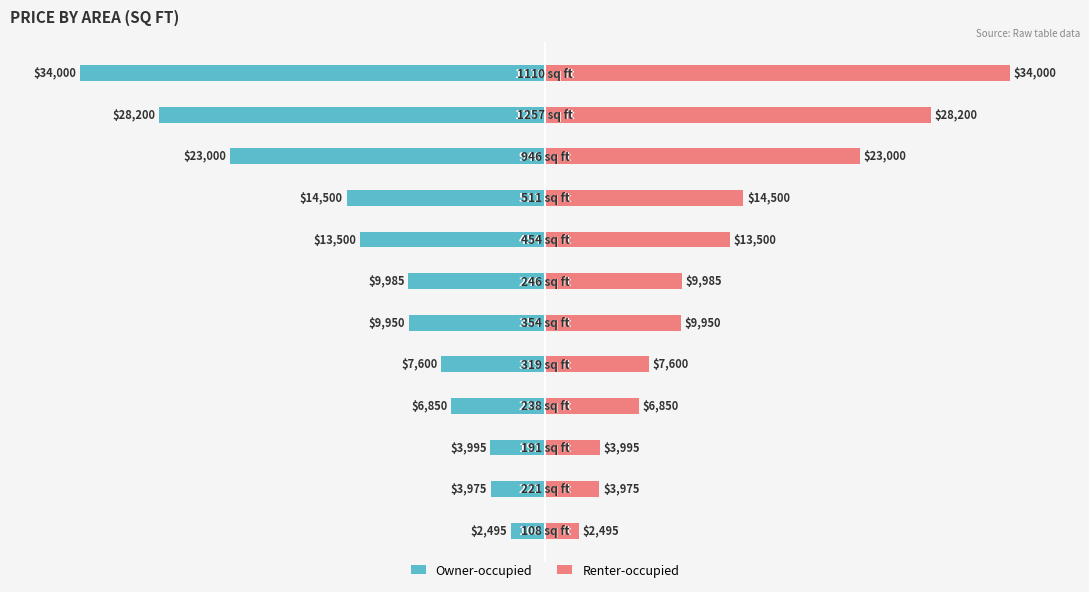

Are the bars grouped side by side (vs. stacked)?

Yes